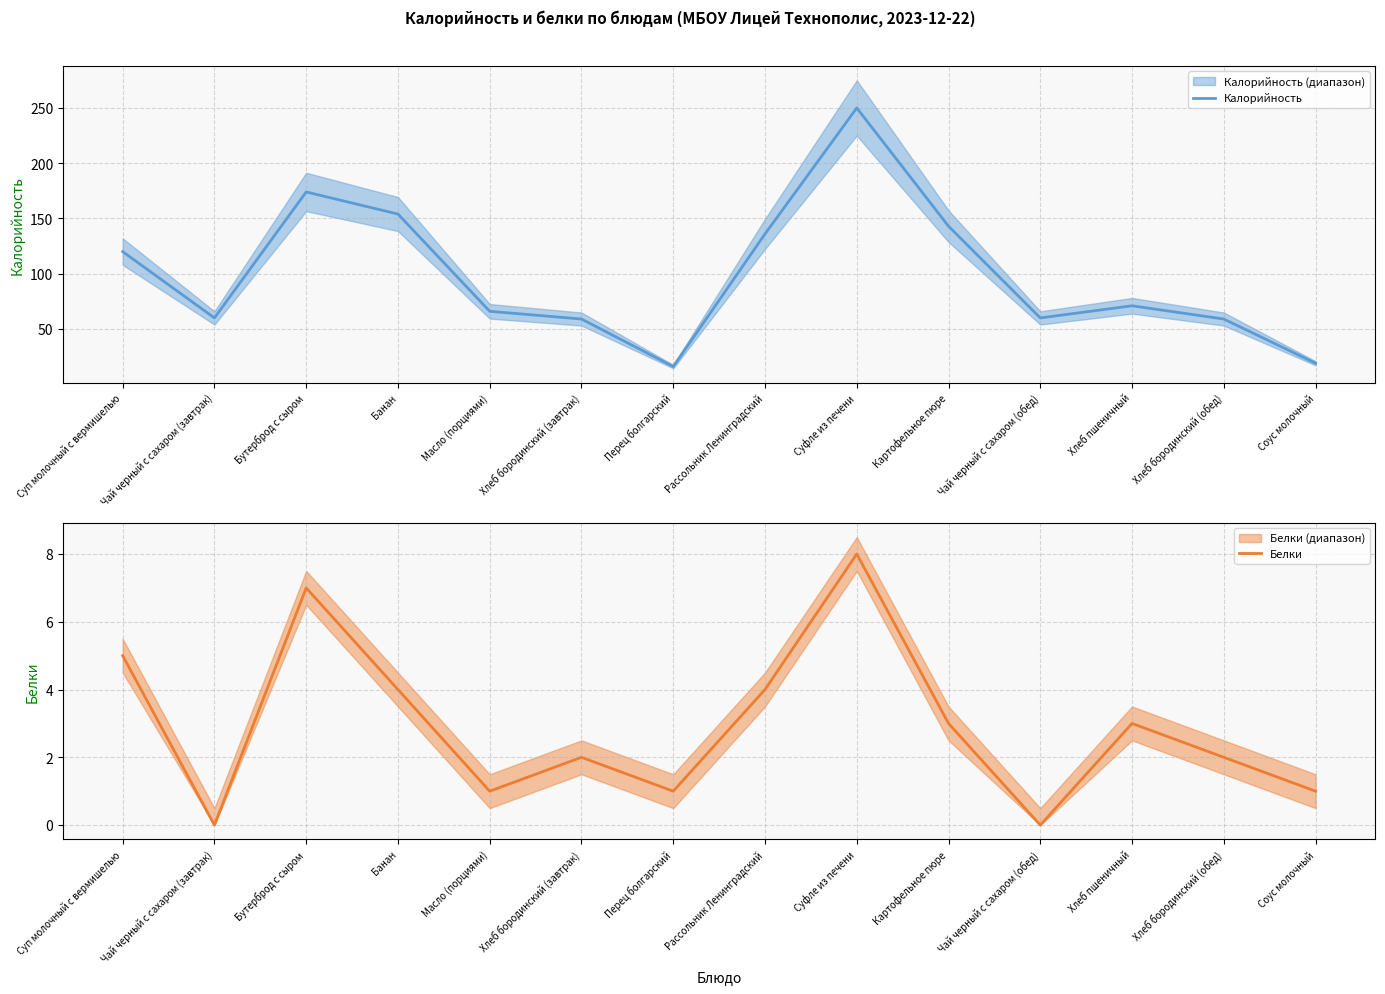

True or false: Калорийность and Белки cross at least once.

False